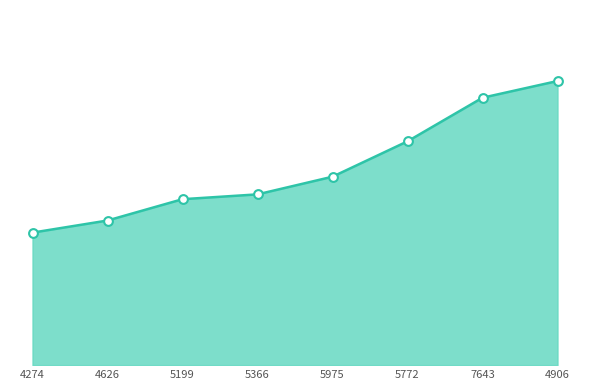

Is this an area chart (filled region under the line)?

Yes